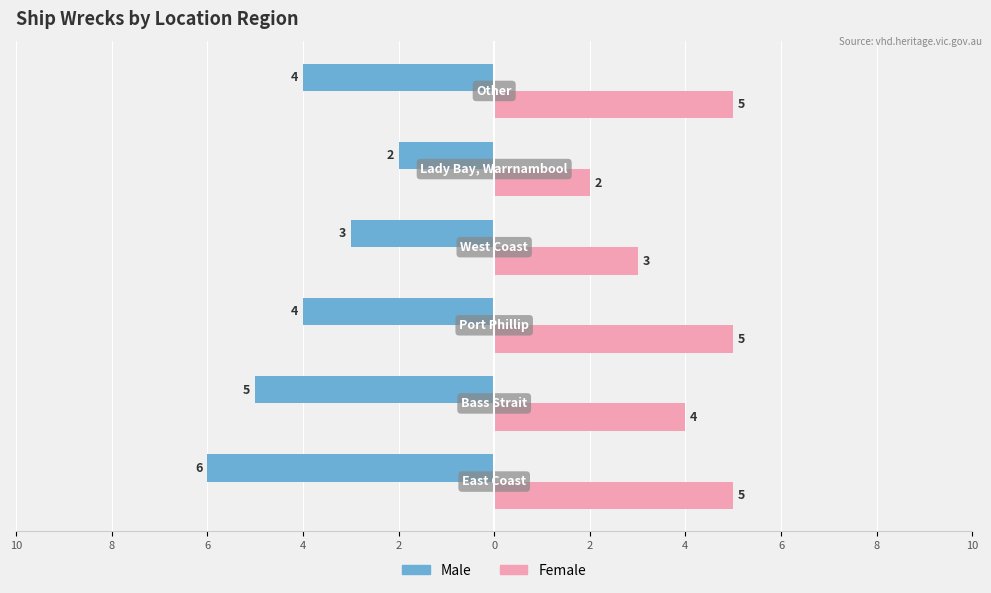

Count the Male values in the range -5 to -3.

4